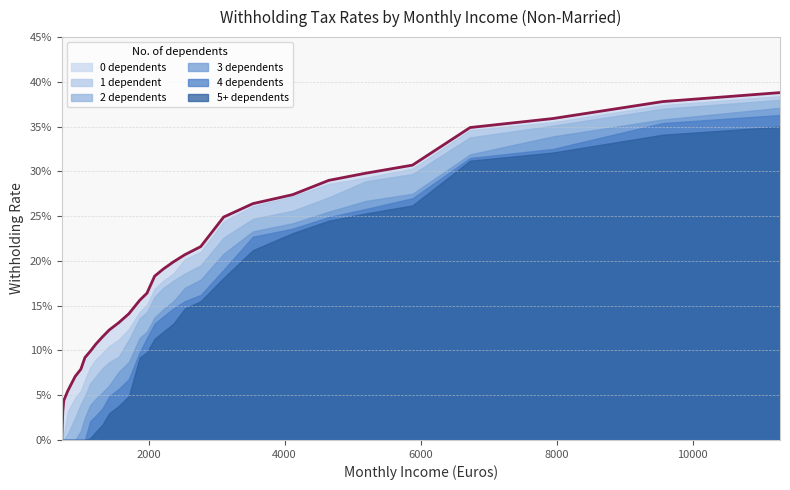

Rank the series by their average value, from lowest to highest.

5+ dependents, 4 dependents, 3 dependents, 2 dependents, 1 dependent, 0 dependents